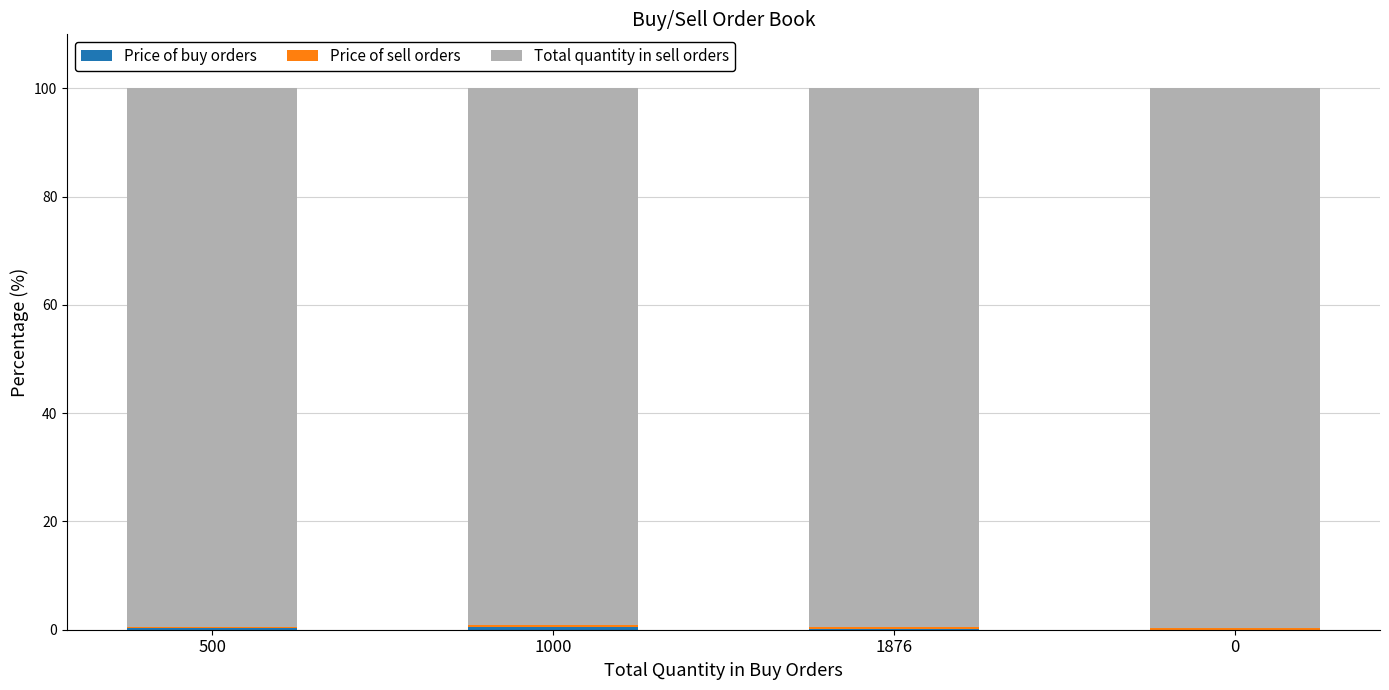

Which has a higher value, 1000 or 500?

1000